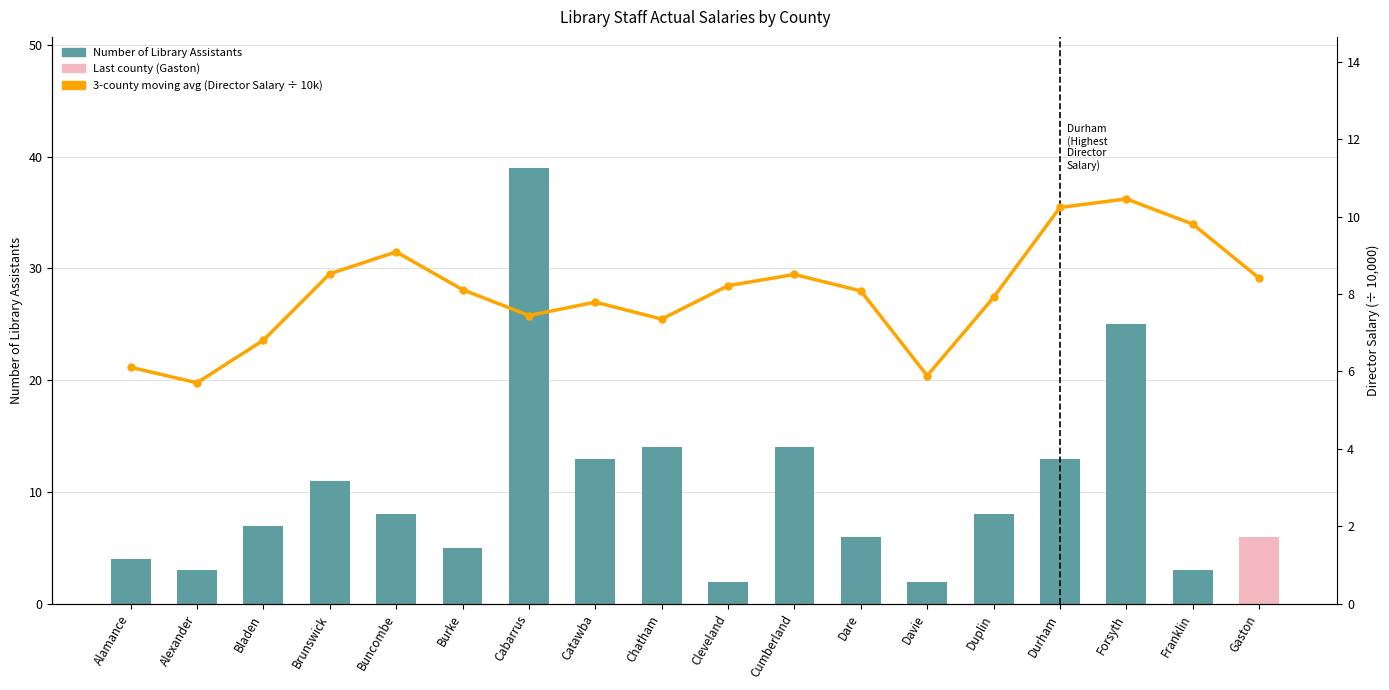

What is the value of the Number of Library Assistants bar at the 8th from the left?

13.0